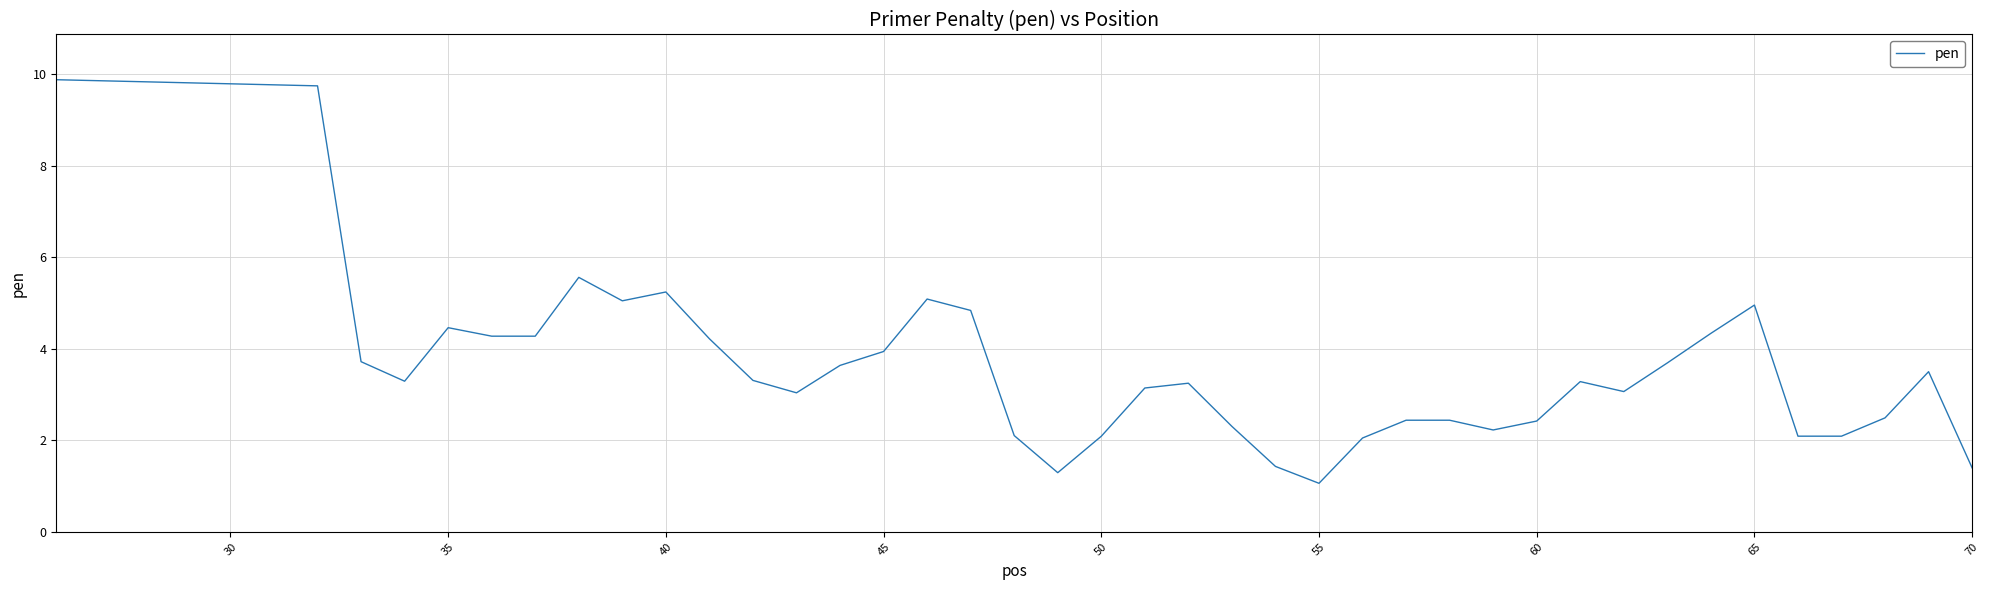

What is the minimum value shown in the chart?

1.1